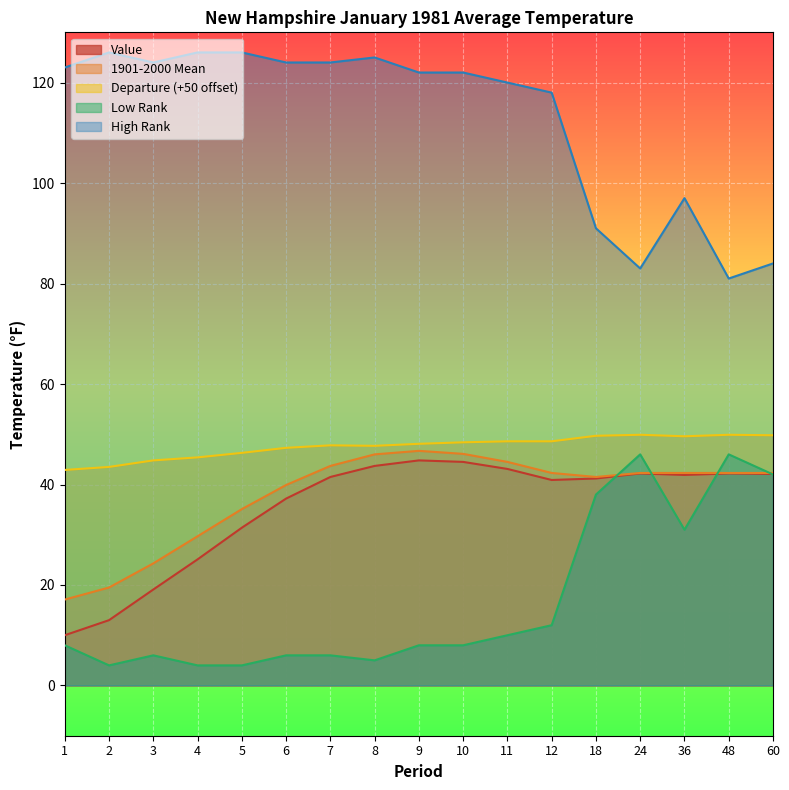

What is the smallest value displayed?

4.0